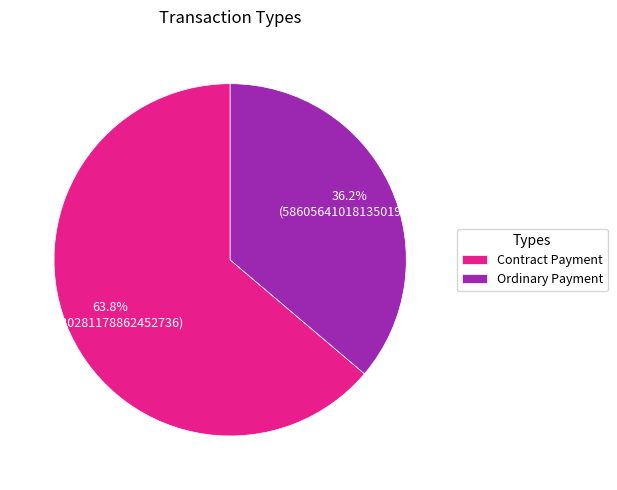

Which has a higher value, Contract Payment or Ordinary Payment?

Contract Payment